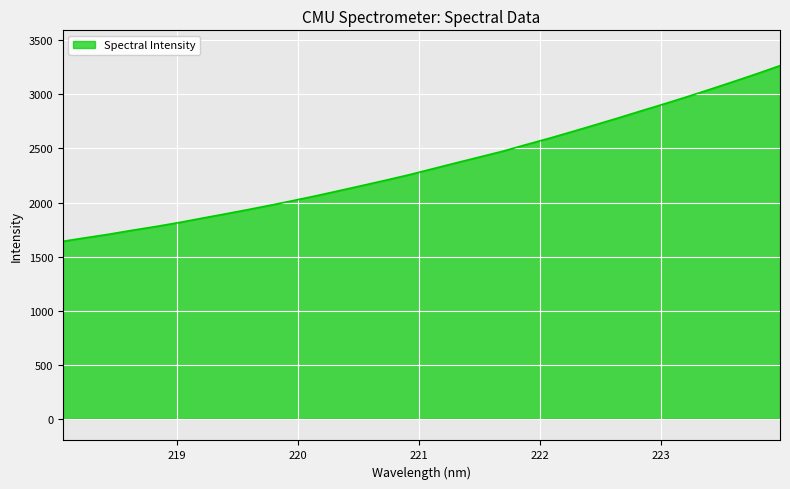

What is the average value?

2346.2